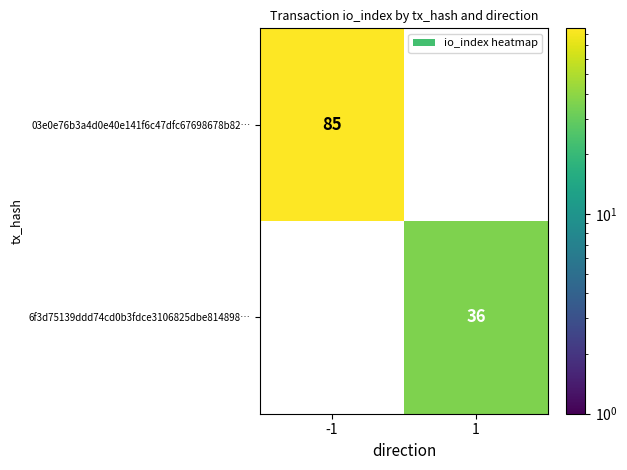

The value of 03e0e76b3a4d0e40e141f6c47dfc67698678b82… at -1 is 119. True or false?

False